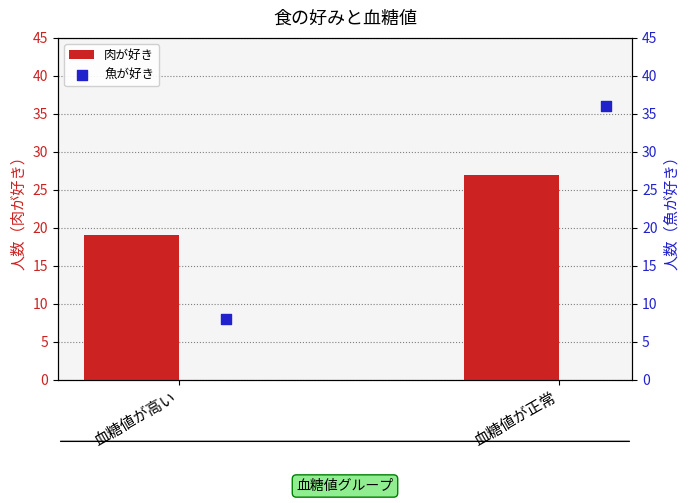

Which series contains the lowest Y value?

魚が好き